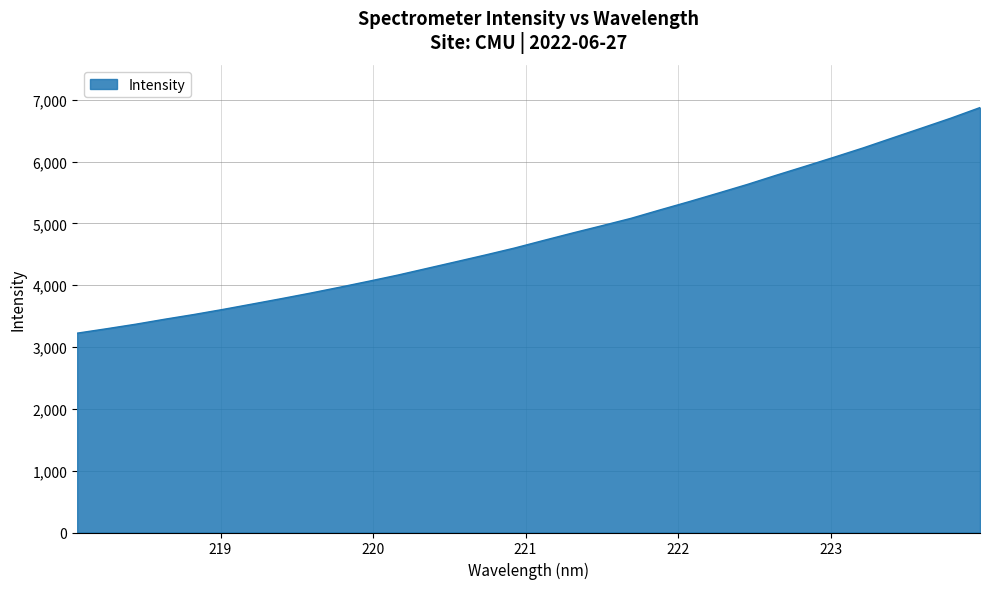

What is the difference between the maximum and minimum values?

3648.6